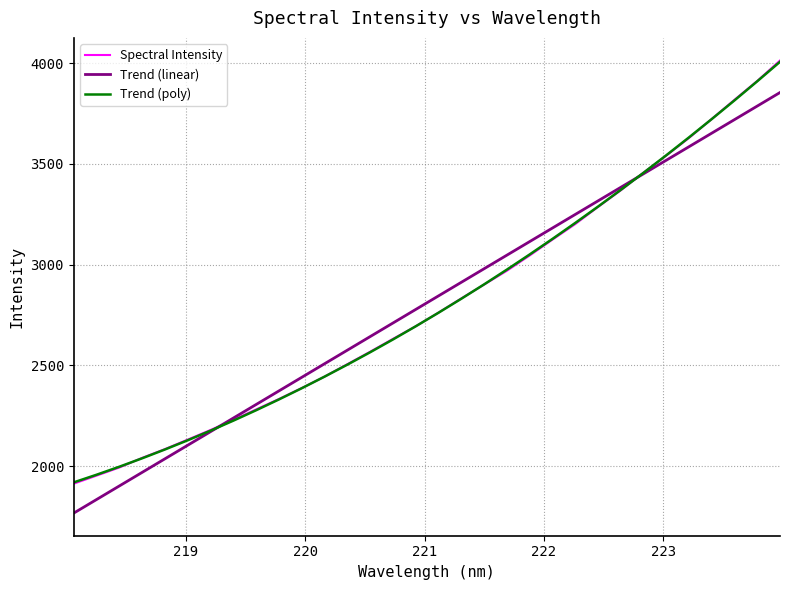

Which series has the largest range (max minus min)?

Spectral Intensity